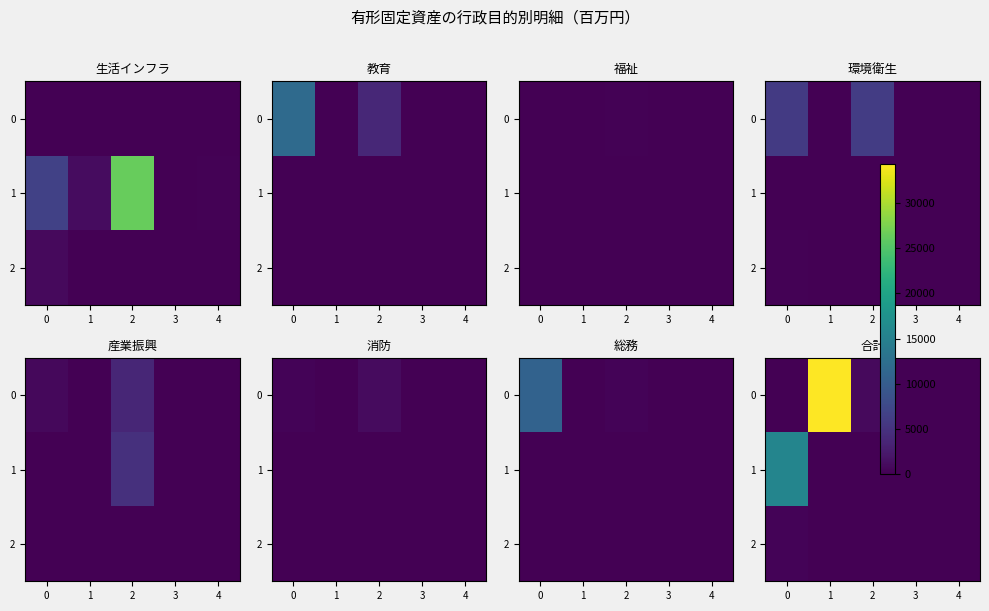

How many values in the 0 series are below 131?

2